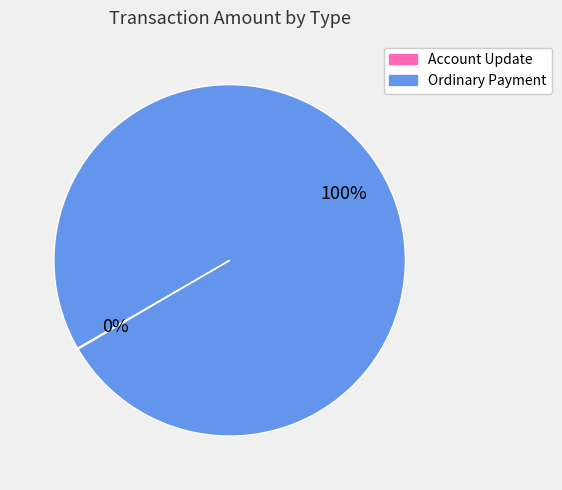

What is the majority slice?

Ordinary Payment